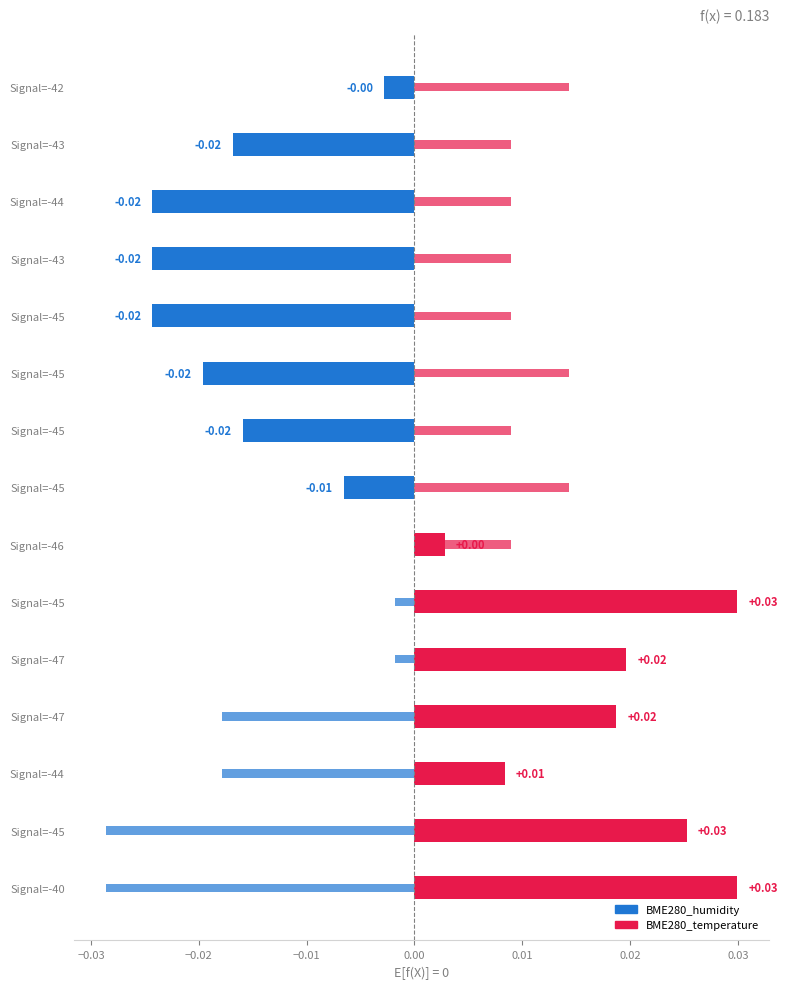

List the series in order of their overall mean, highest first.

BME280_temperature, BME280_humidity